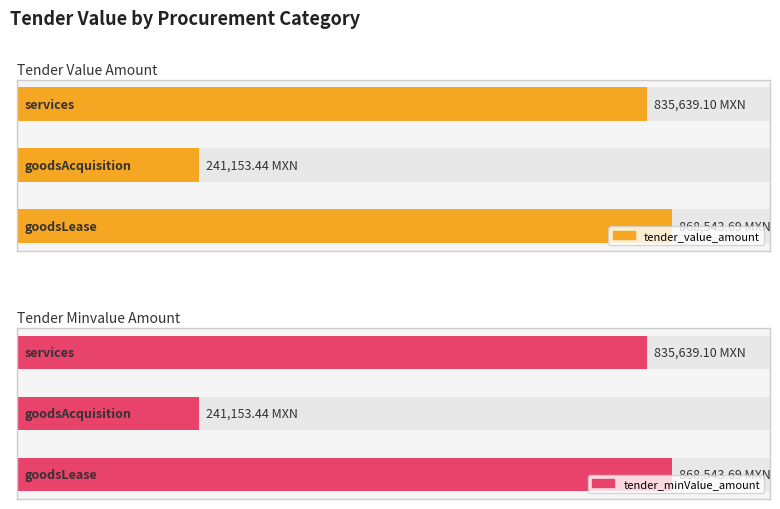

How many bars are there in each group?

2